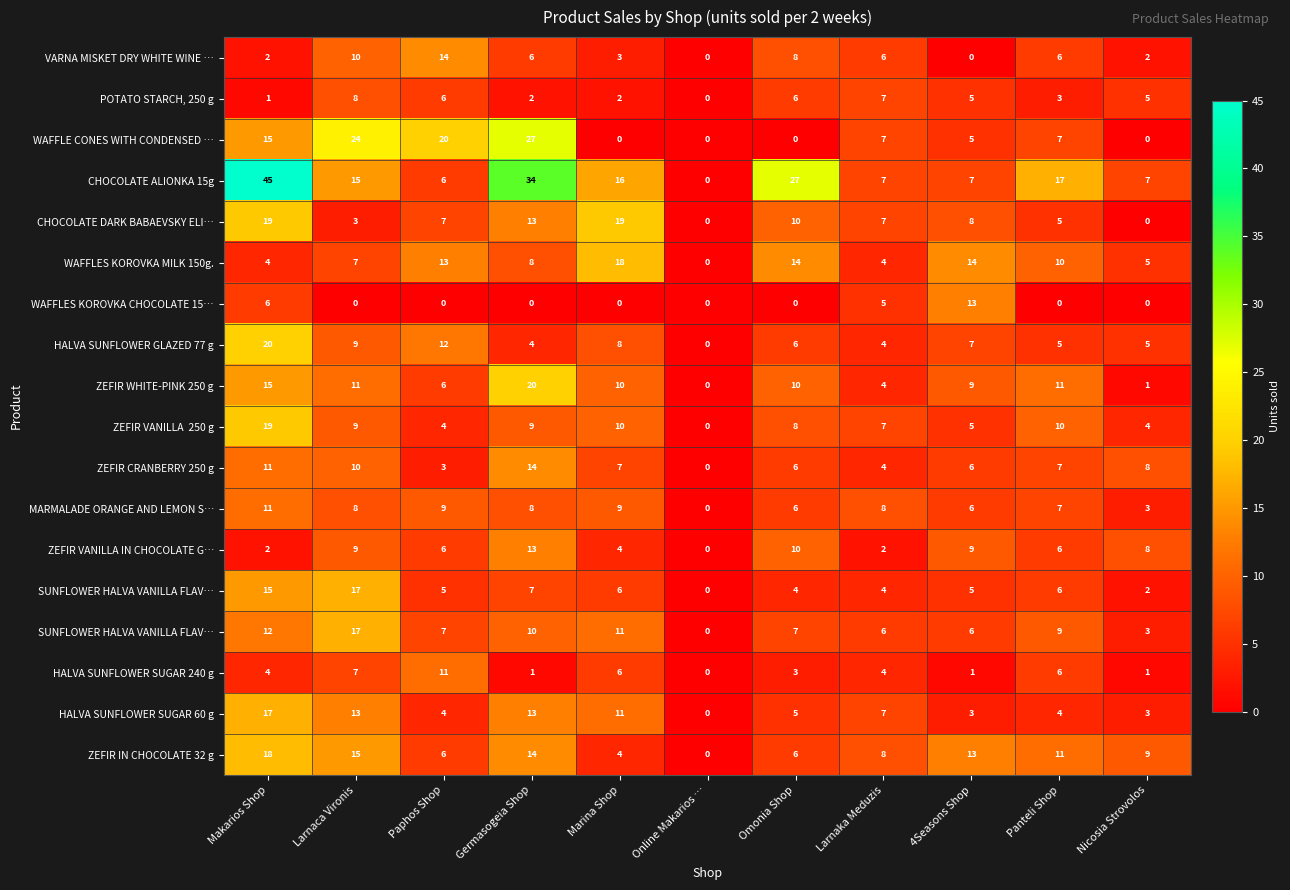

Which label corresponds to the smallest value in the chart?

Online Makarios …